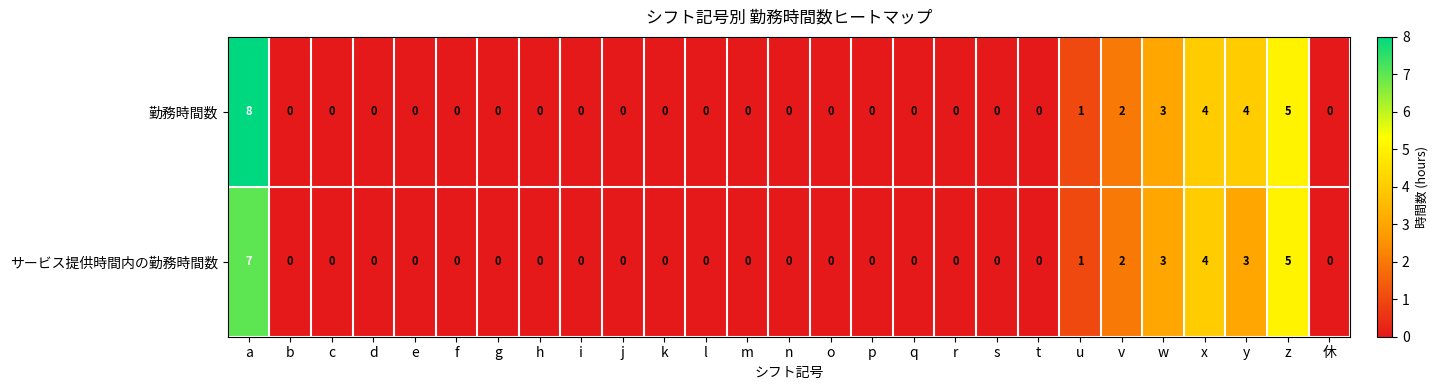

Which series has the largest range (max minus min)?

勤務時間数